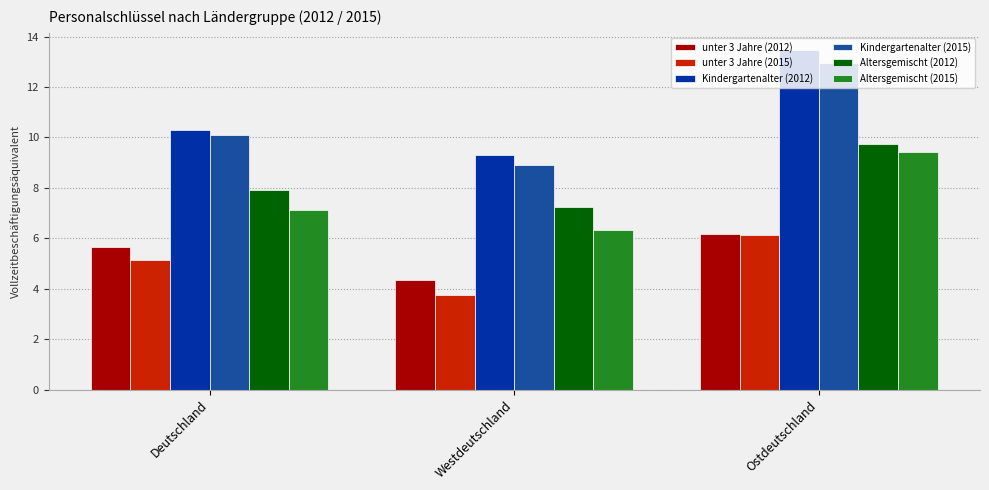

What position from the right is Ostdeutschland?

1